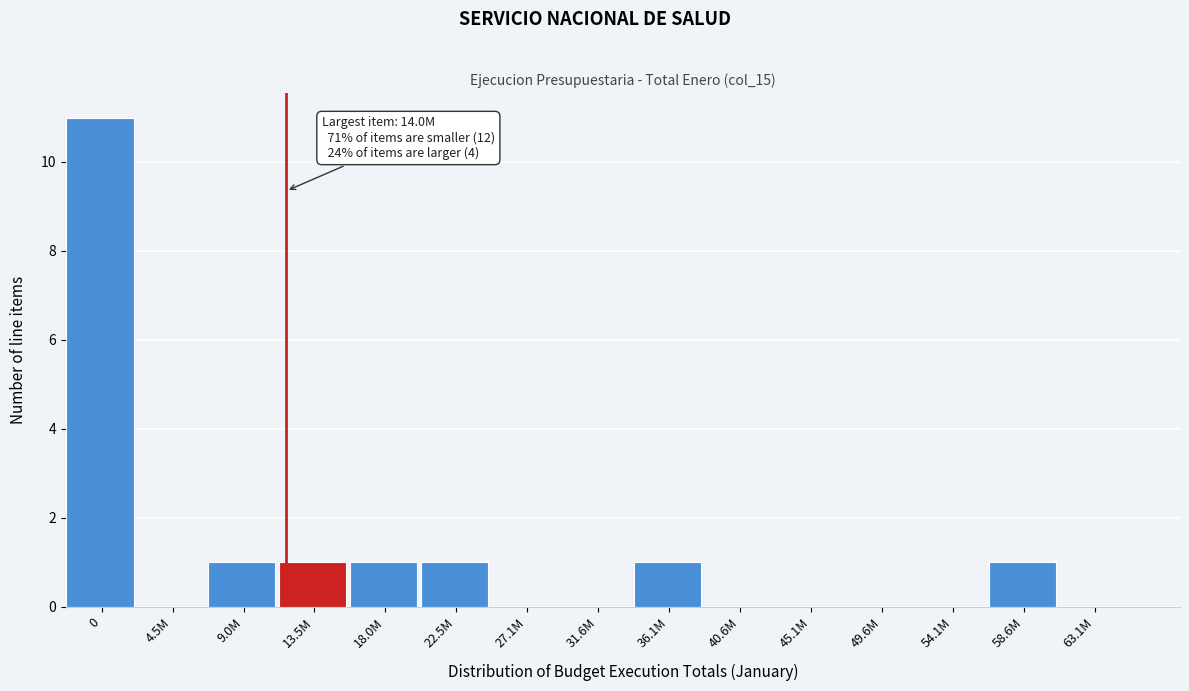

Reading right to left, transcribe all the data shown in this chart.

63.1M=0	58.6M=1	54.1M=0	49.6M=0	45.1M=0	40.6M=0	36.1M=1	31.6M=0	27.1M=0	22.5M=1	18.0M=1	13.5M=1	9.0M=1	4.5M=0	0=11